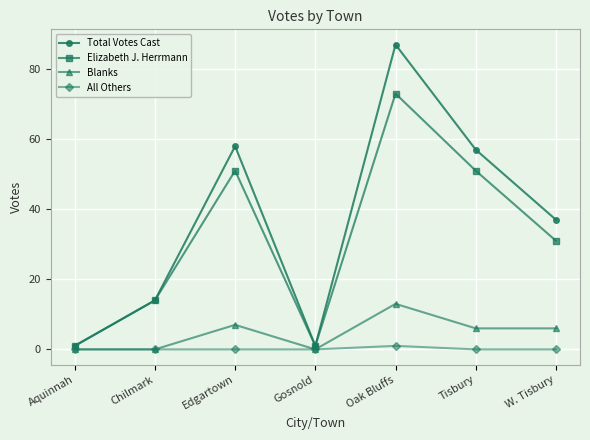

Is the value of Elizabeth J. Herrmann at Oak Bluffs greater than the value of Total Votes Cast at Chilmark?

Yes